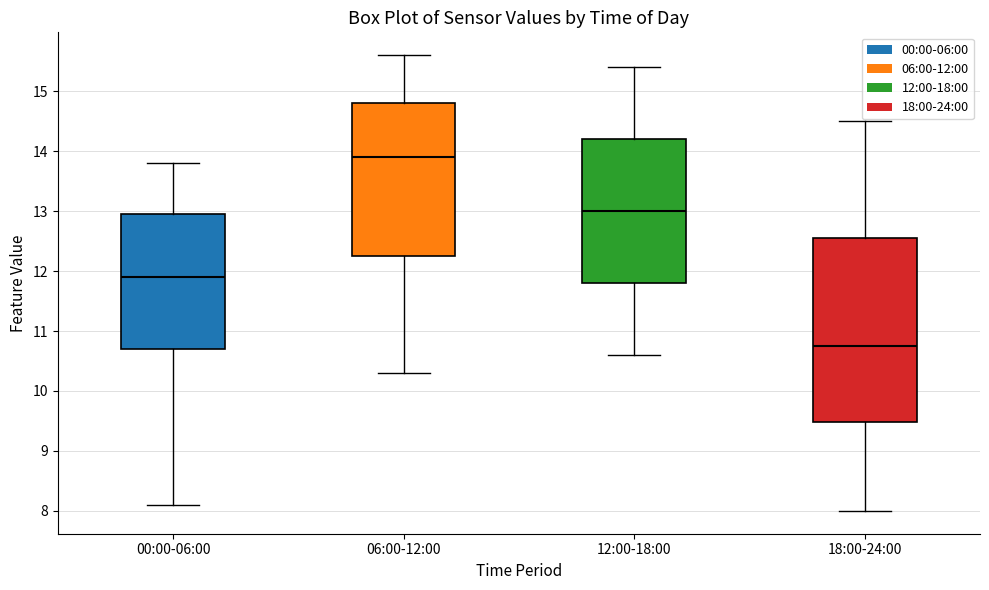

Which box's median line is the highest?

06:00-12:00